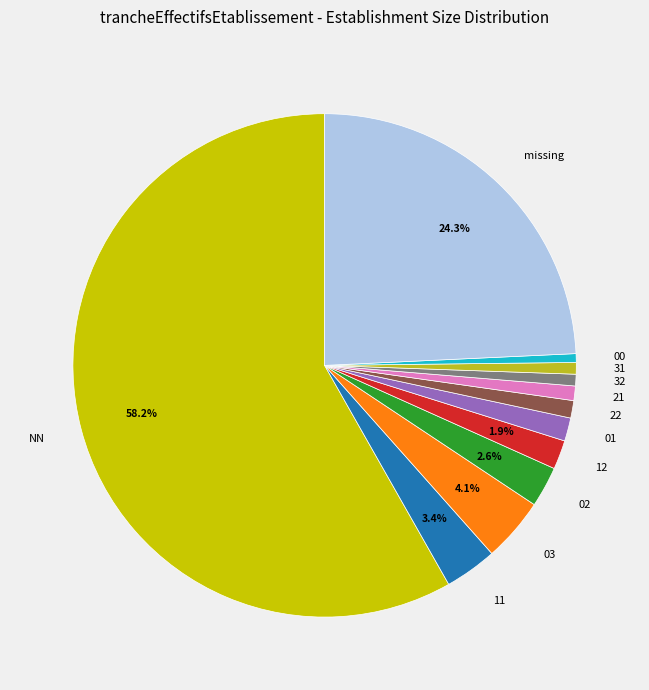

Which slice is the largest?

NN